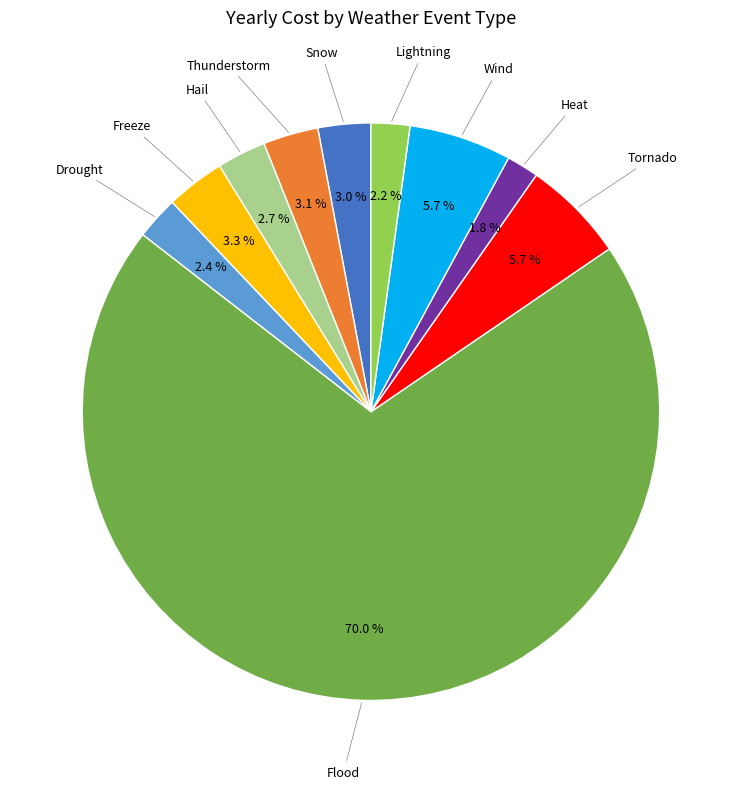

What percentage is the Tornado slice, to the nearest percent?

6%